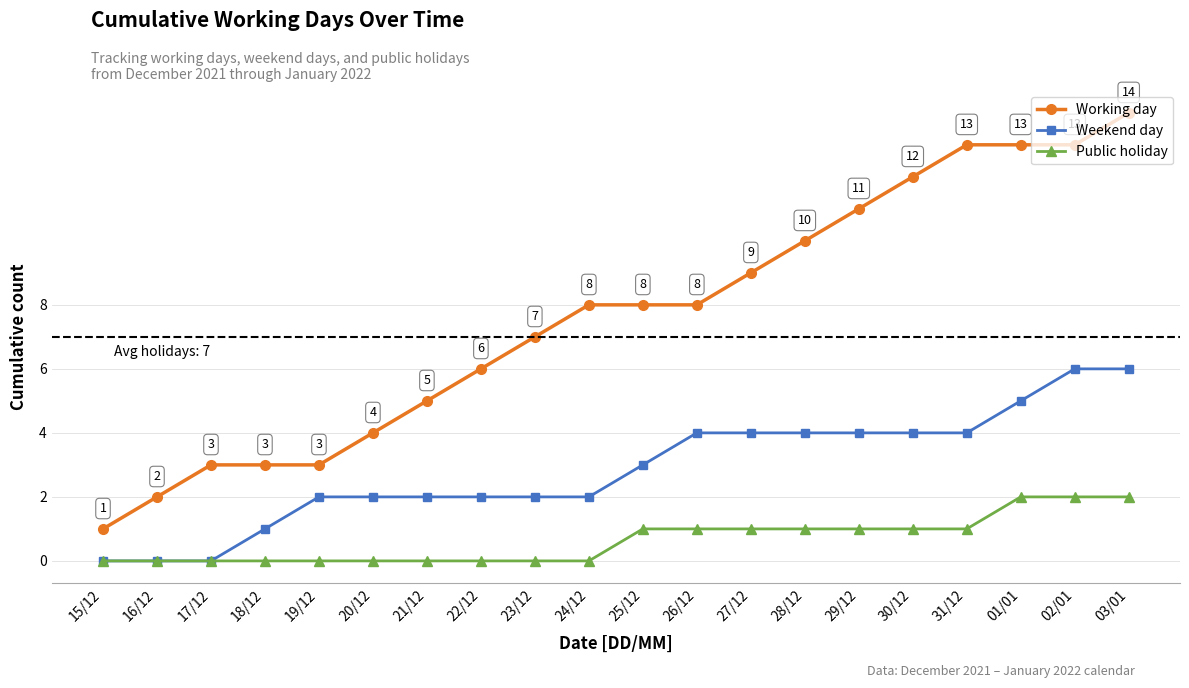

Is it true that Working day equals 3 at 19/12?

True